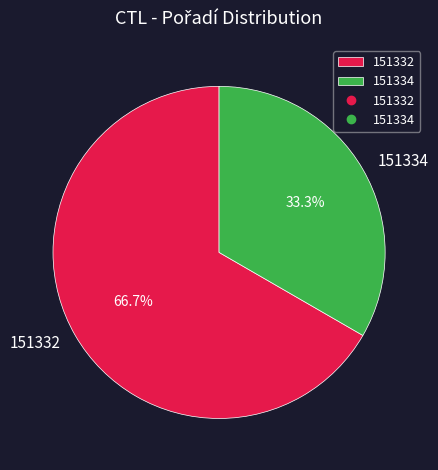

To the nearest percent, what is the difference between the 151334 and 151332 slice percentages?

33%